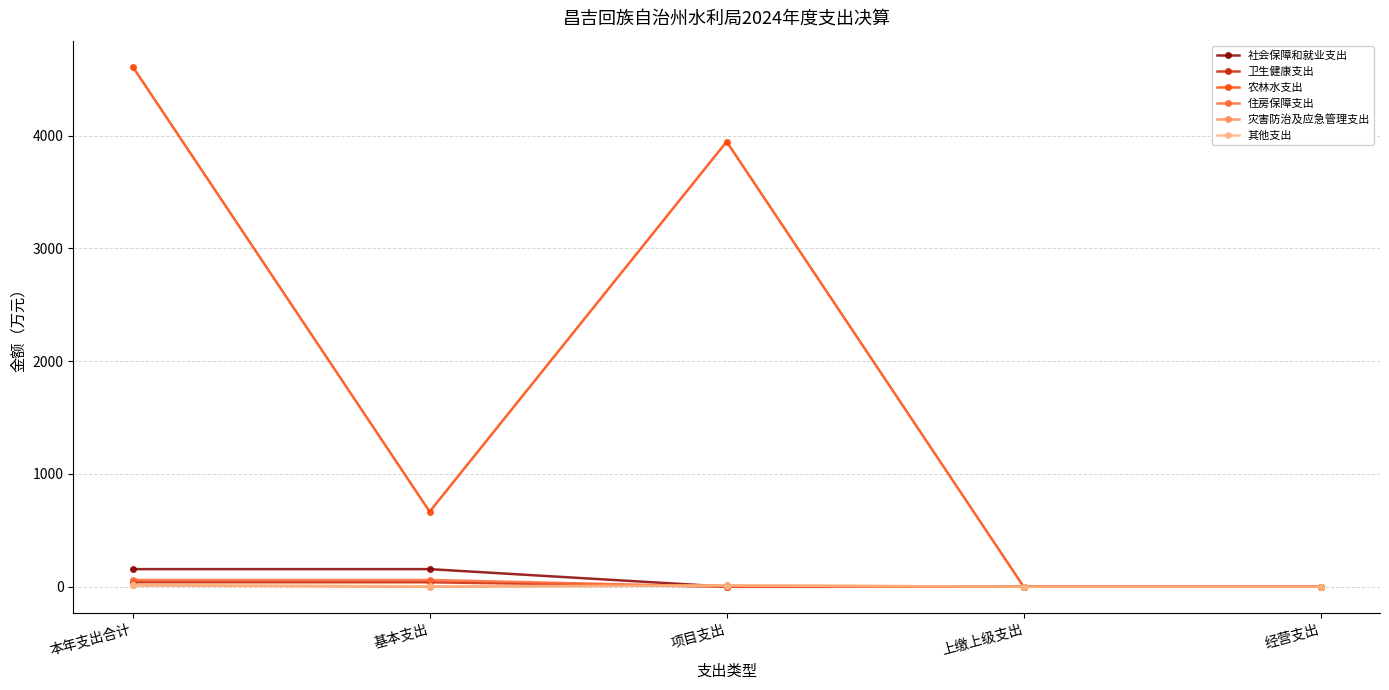

Is it true that 农林水支出 equals 665.2 at 基本支出?

True